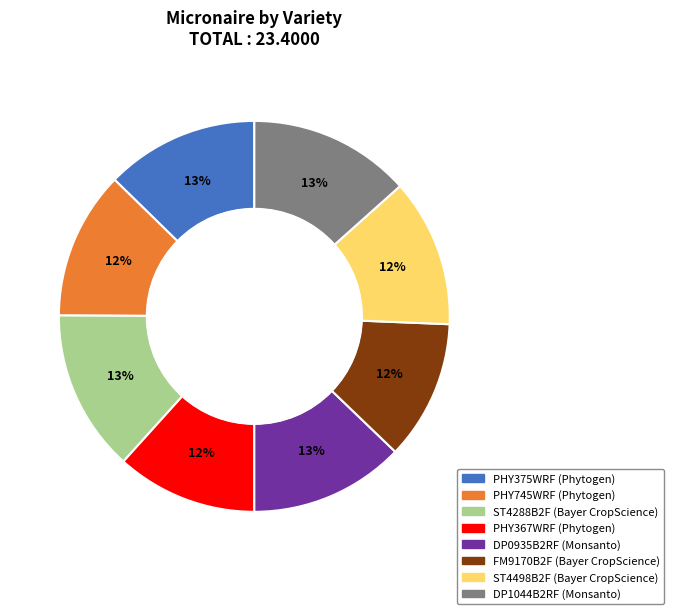

Does PHY375WRF account for over 50% of the chart?

No